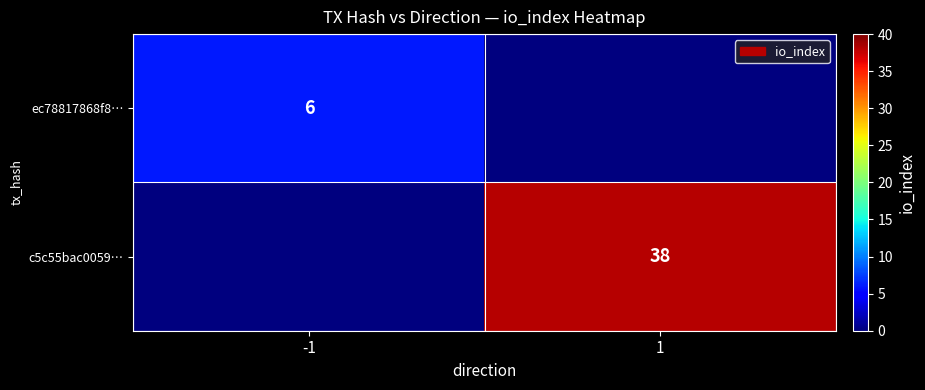

The ec78817868f8… series shows 6 at -1. True or false?

True